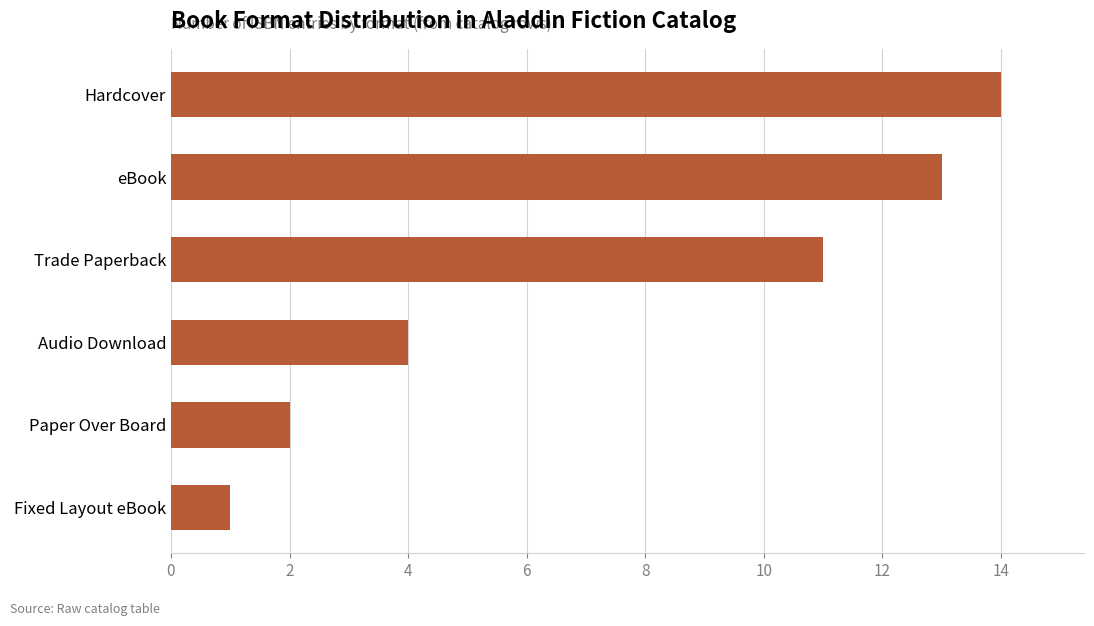

Rank the categories by value from highest to lowest.

Hardcover, eBook, Trade Paperback, Audio Download, Paper Over Board, Fixed Layout eBook